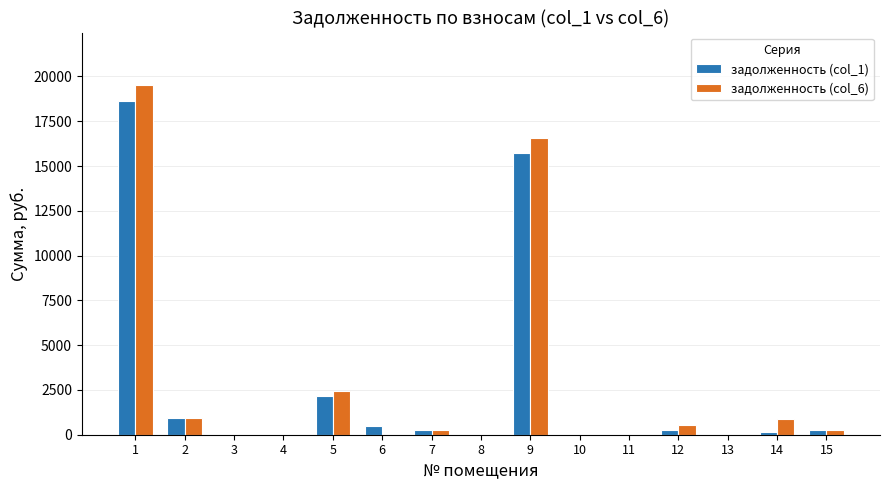

Is the value of задолженность (col_6) at 8 greater than the value of задолженность (col_1) at 6?

No